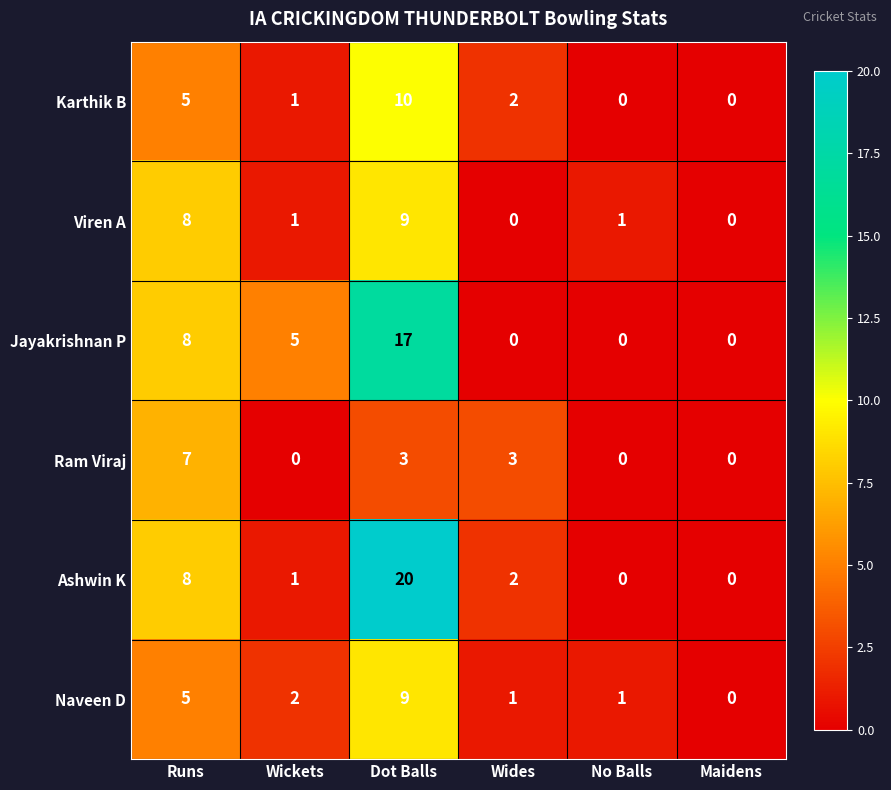

Where does the Karthik B series first go above 2?

Runs